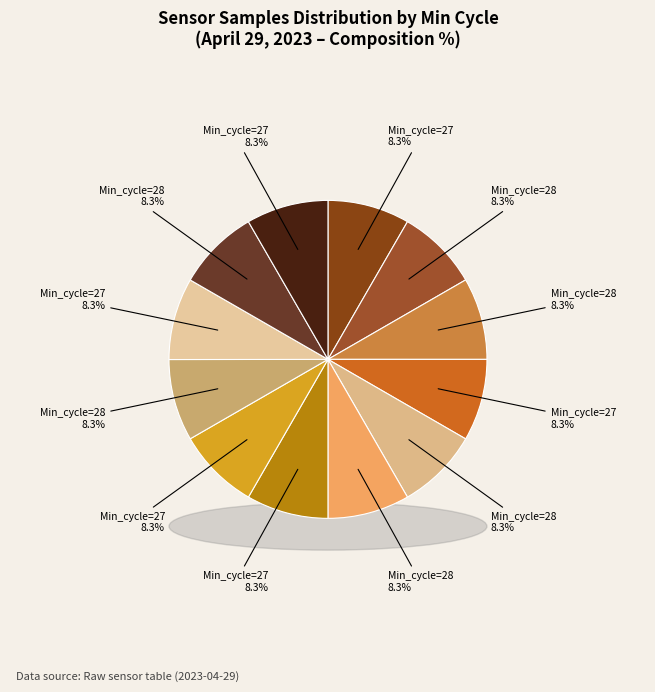

Count the number of slices in the pie.

12